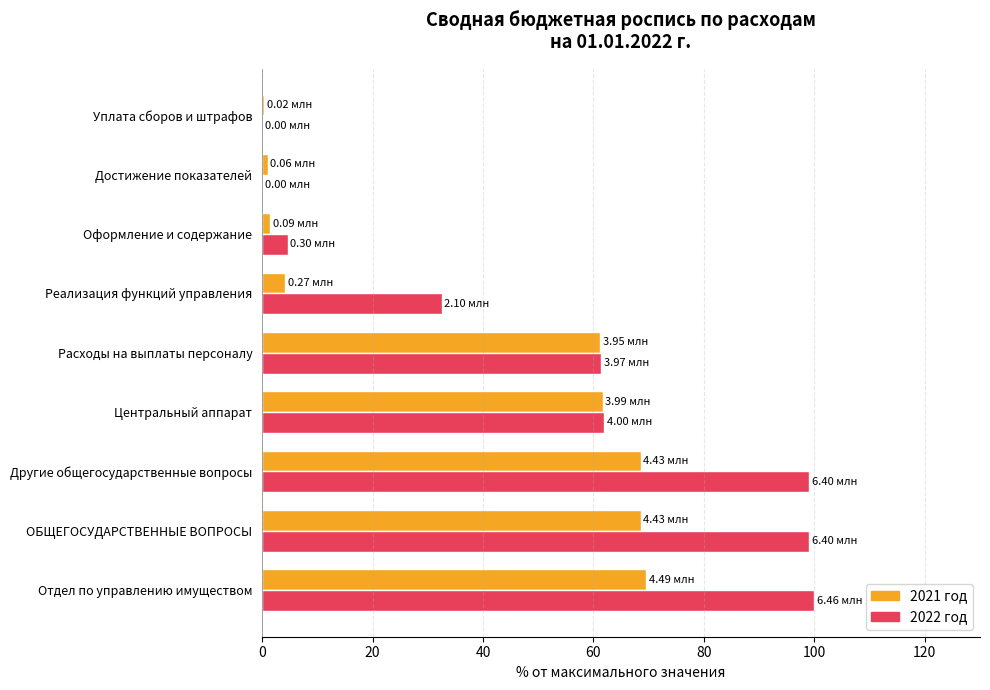

What is the maximum value shown in the chart?

100.0